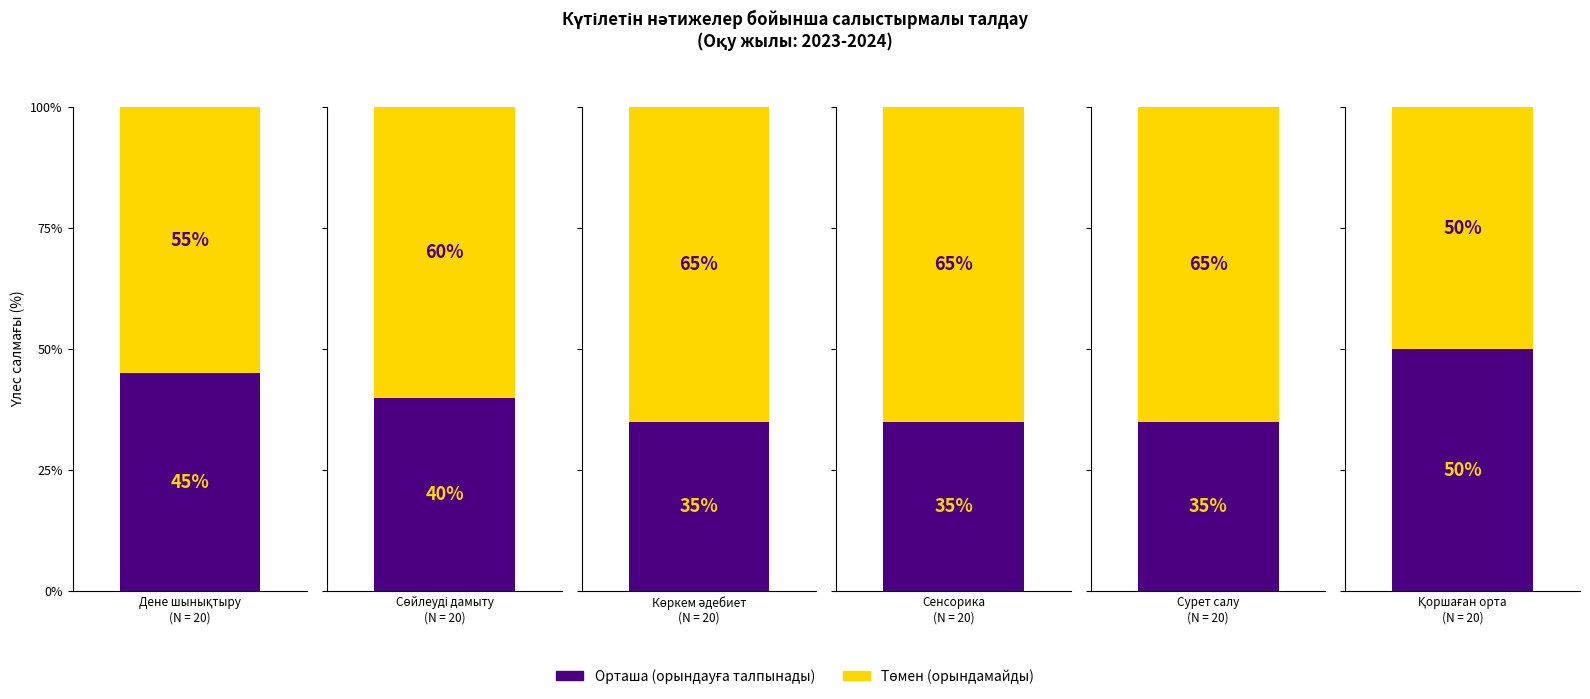

Rank the series at Орташа (орындауға талпынады) from highest to lowest value.

Төмен (орындамайды), Орташа (орындауға талпынады)